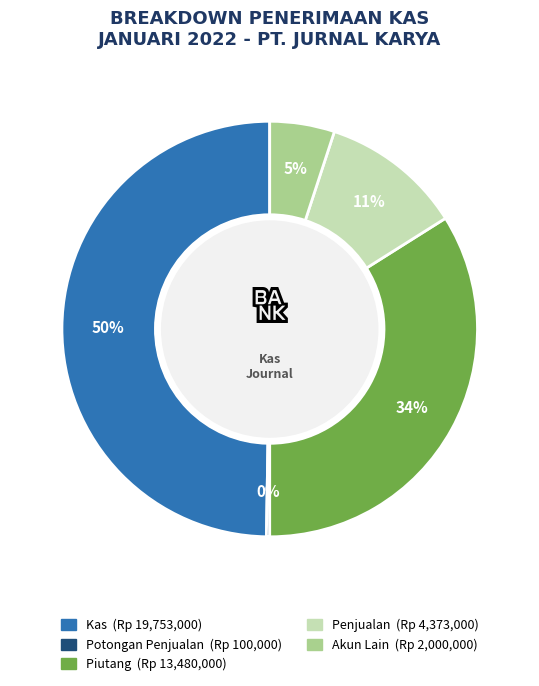

To the nearest percent, what is the average slice percentage?

20%